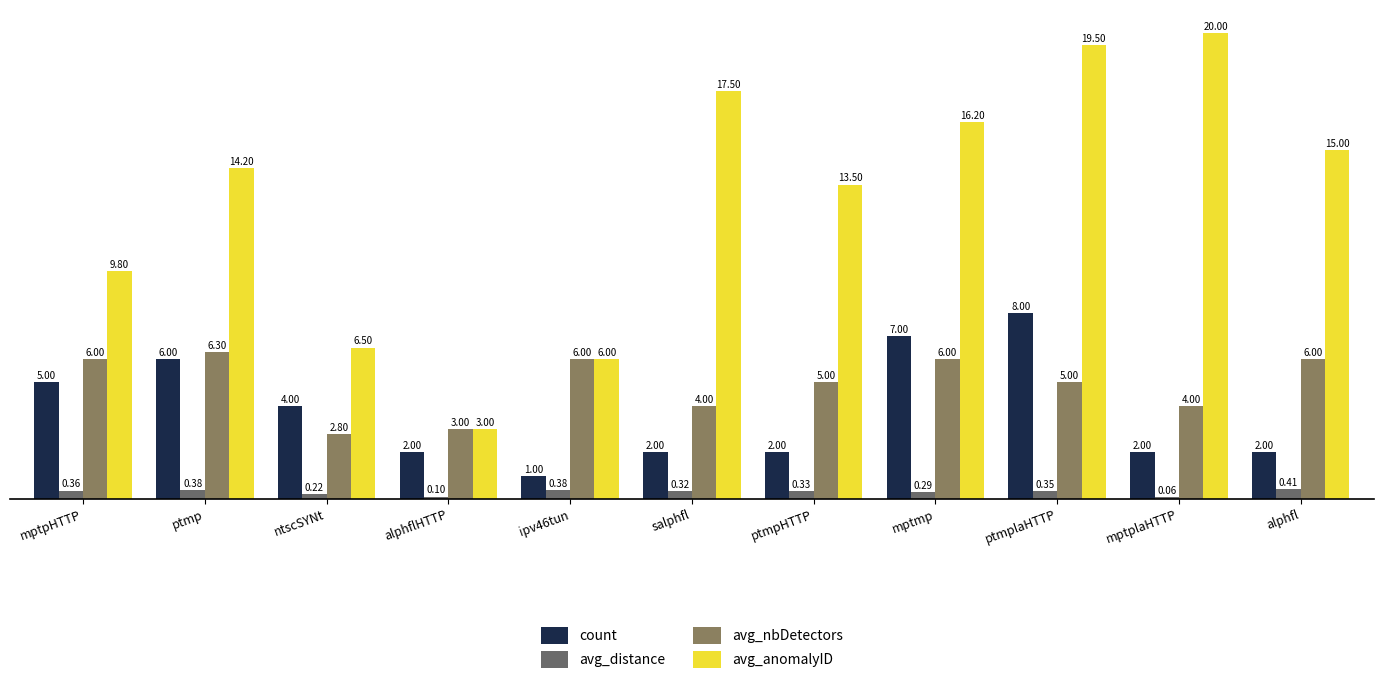

Count the number of categories in the chart.

11